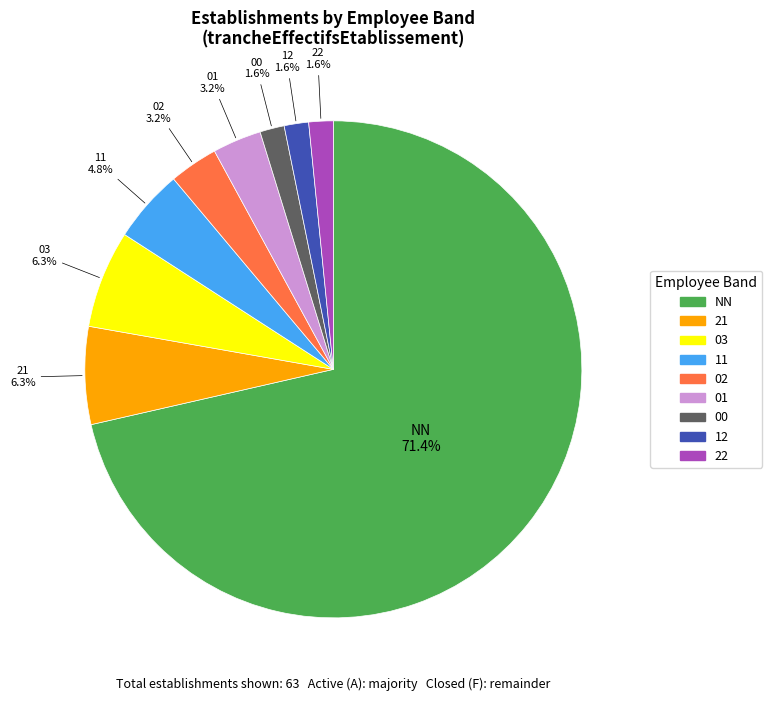

Is there a majority slice in this chart?

Yes